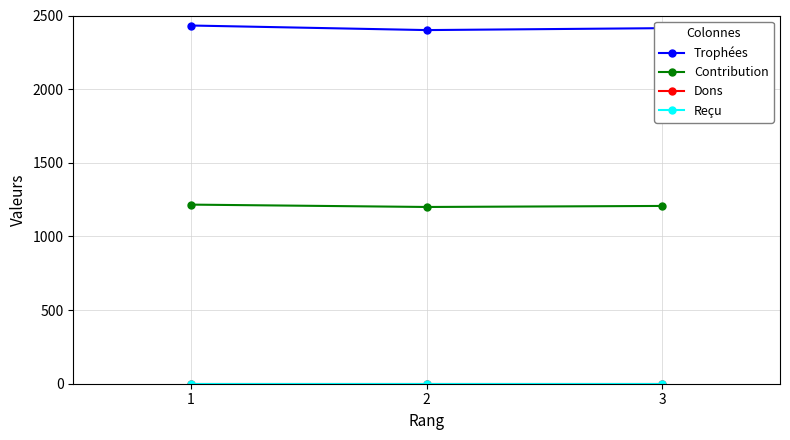

Between 1 and 2, which series saw the biggest shift?

Trophées